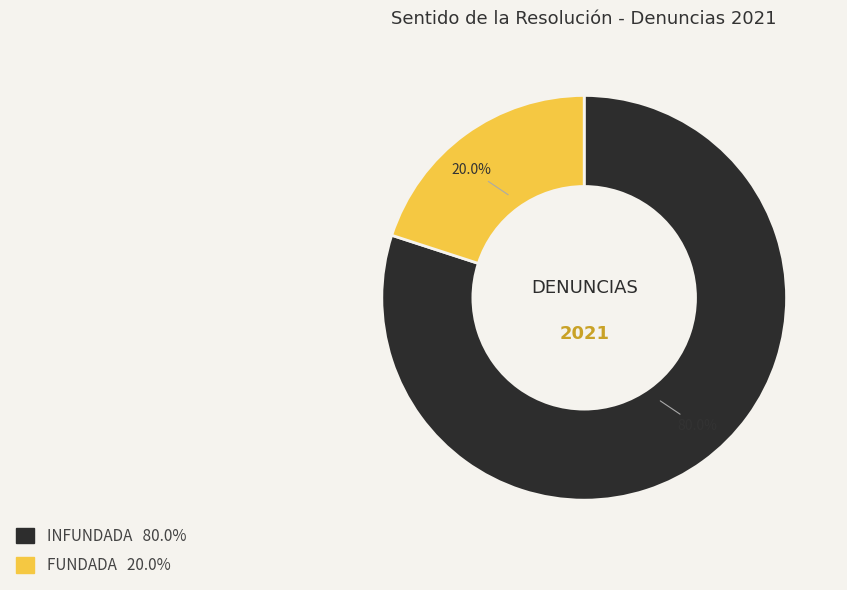

Rank the categories by value from highest to lowest.

INFUNDADA, FUNDADA